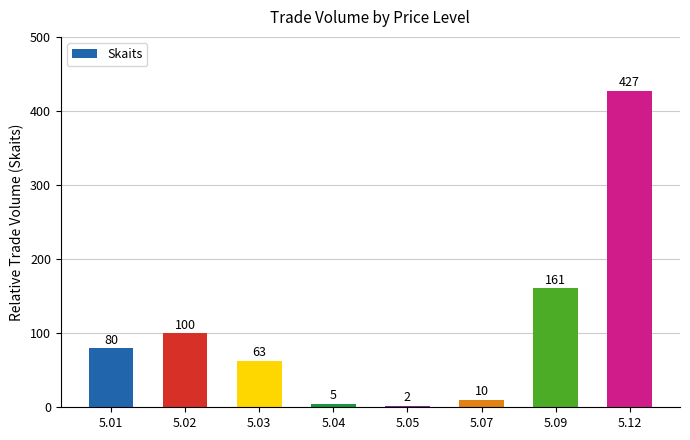

The chart shows a value of 161 at 5.09. True or false?

True